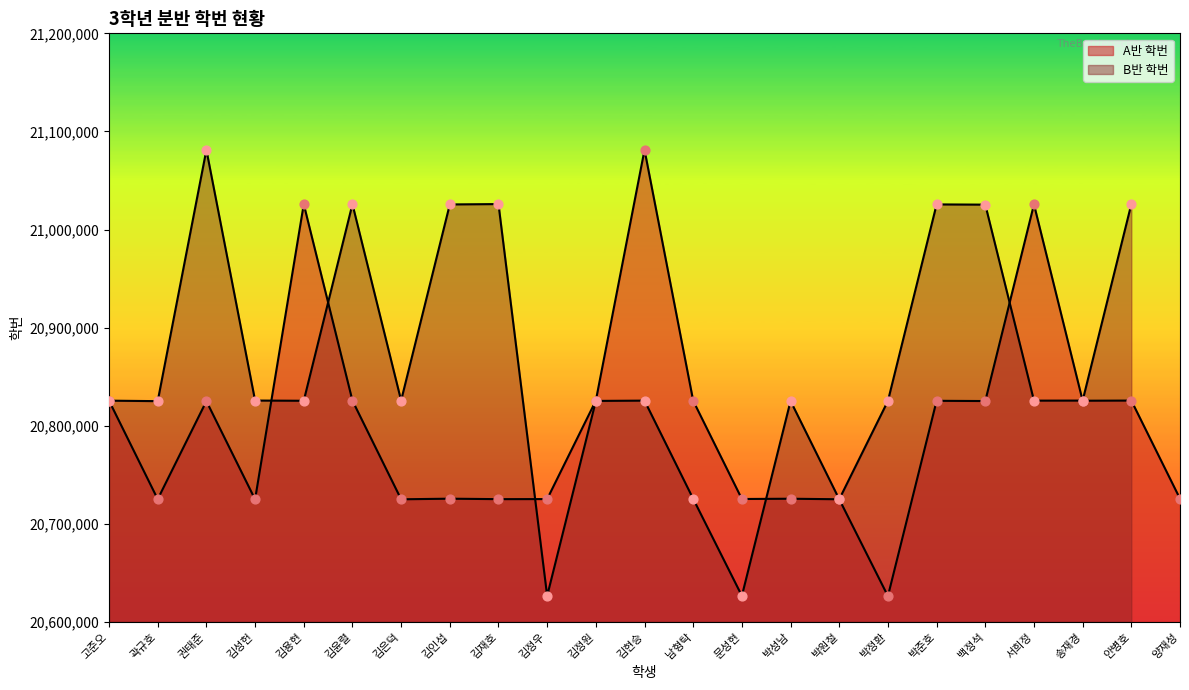

What is the change in value from 백정석 to 송재경?

+327